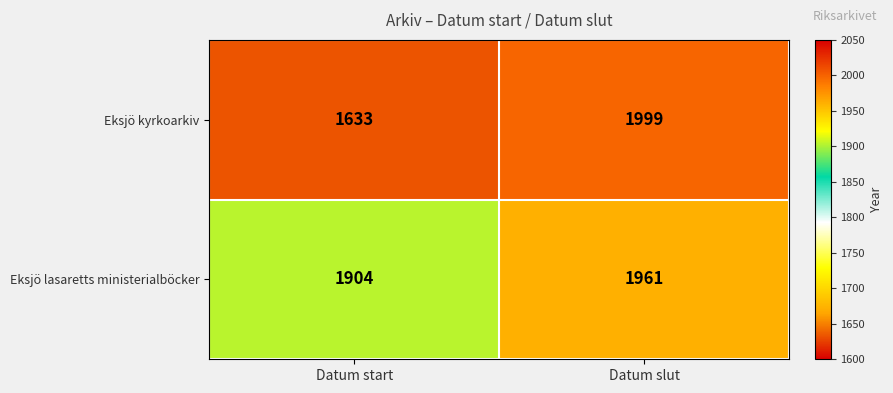

What is the average value of the Eksjö kyrkoarkiv series?

1816